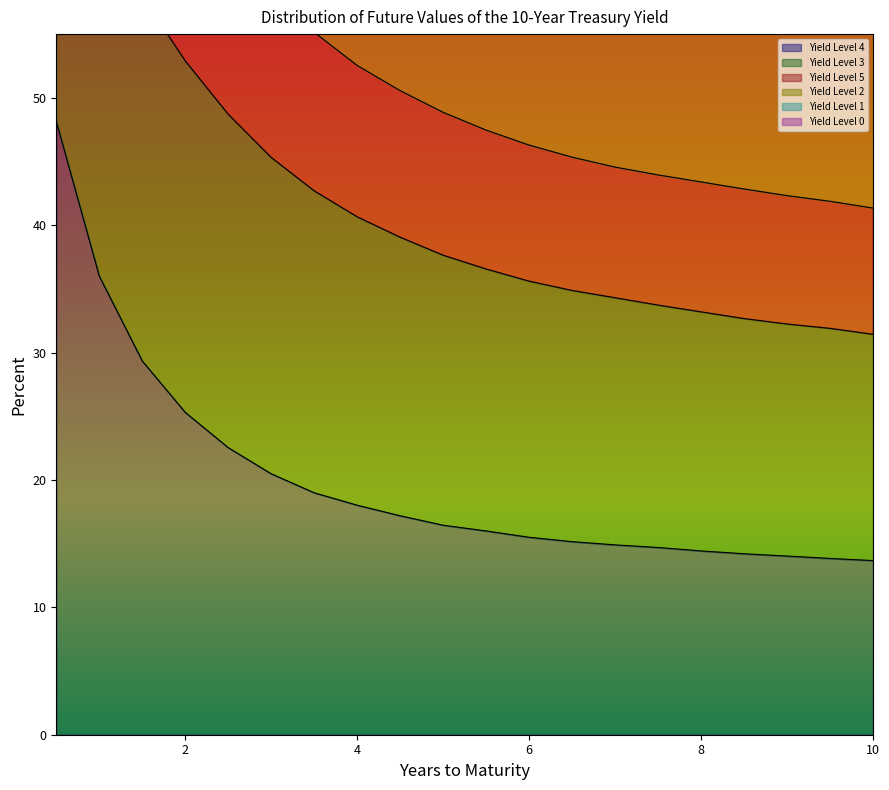

What value does the Yield Level 4 series have at 3.0?

20.5